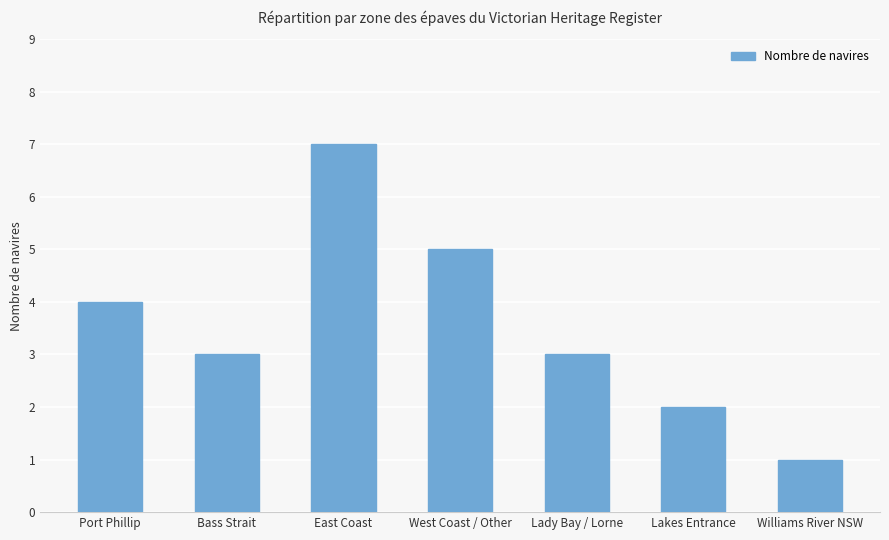

What is the difference between the values at East Coast and West Coast / Other?

2